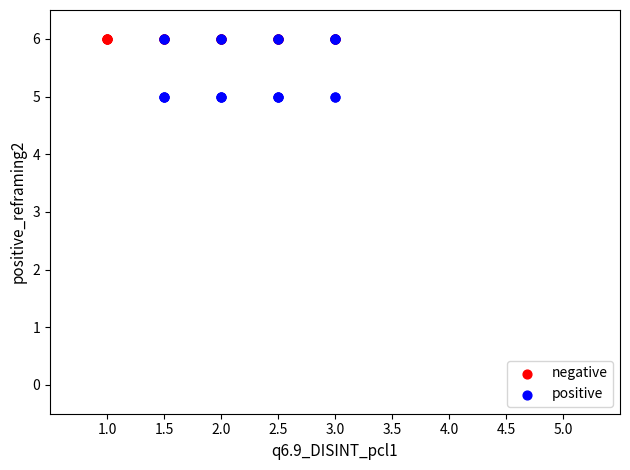

What are all the series names shown in the legend?

negative, positive